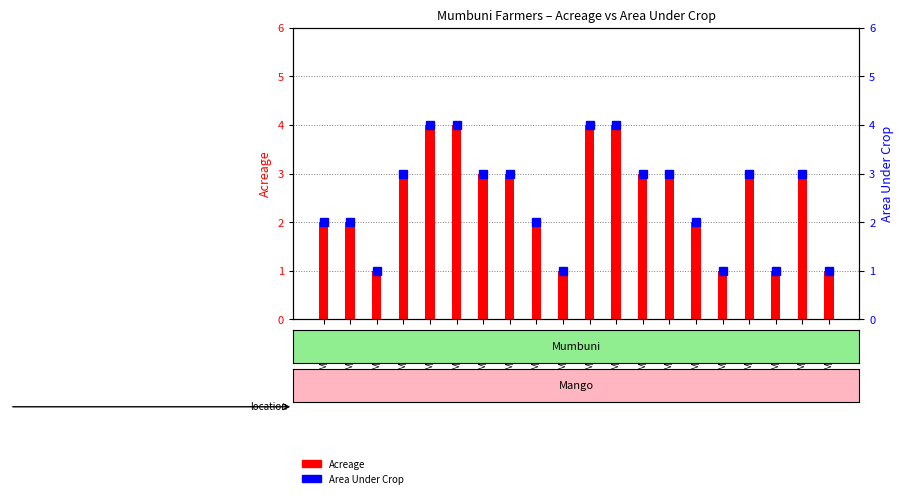

Are the bars horizontal?

No